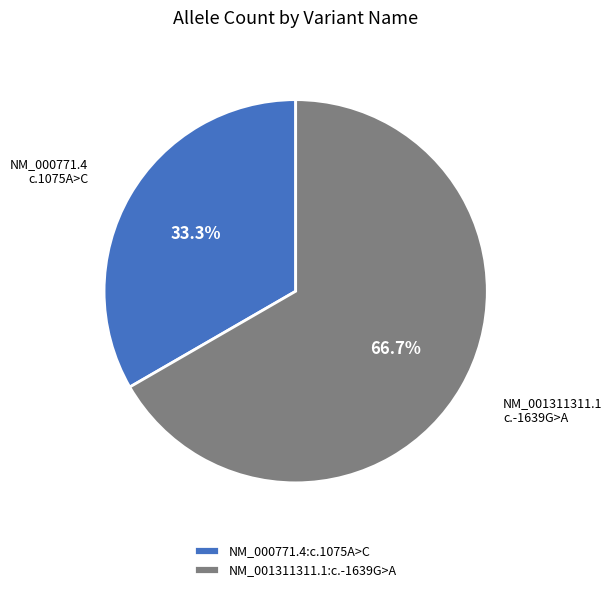

Which slice is the smallest?

NM_000771.4:c.1075A>C